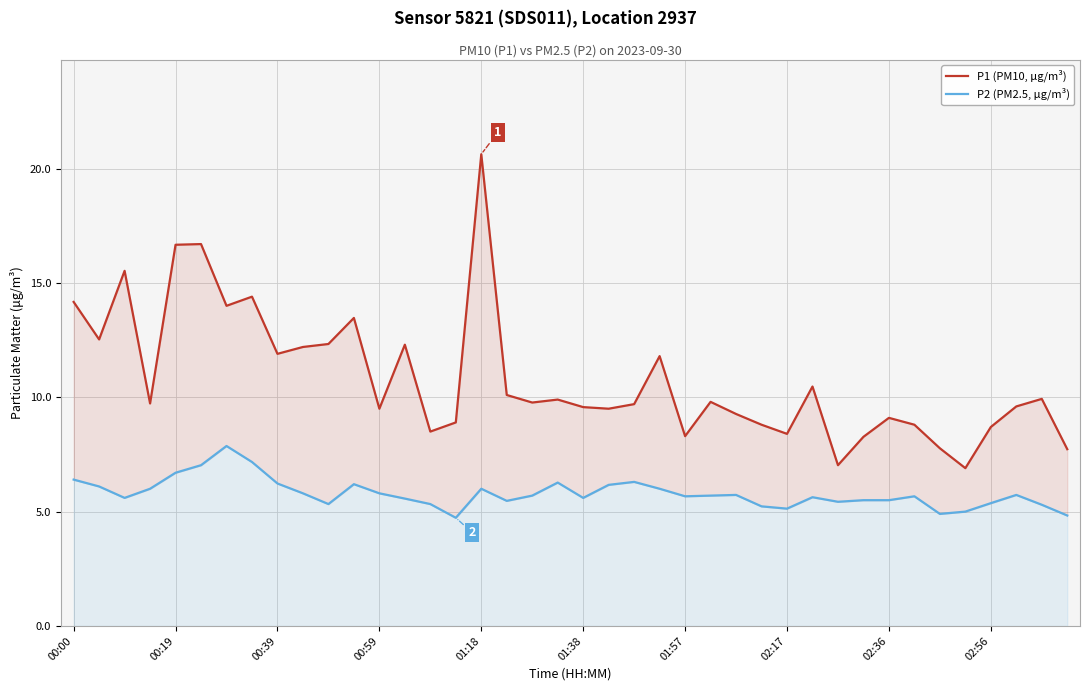

At how many categories does at least one series exceed 18?

1